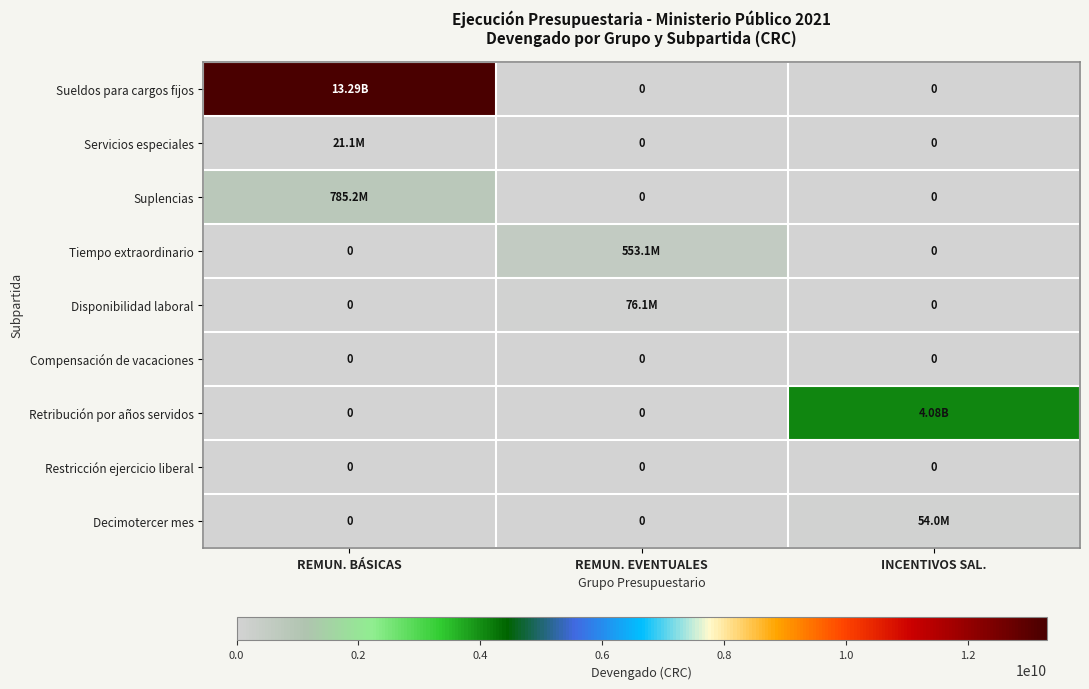

Which series has the largest total across all categories?

Sueldos para cargos fijos